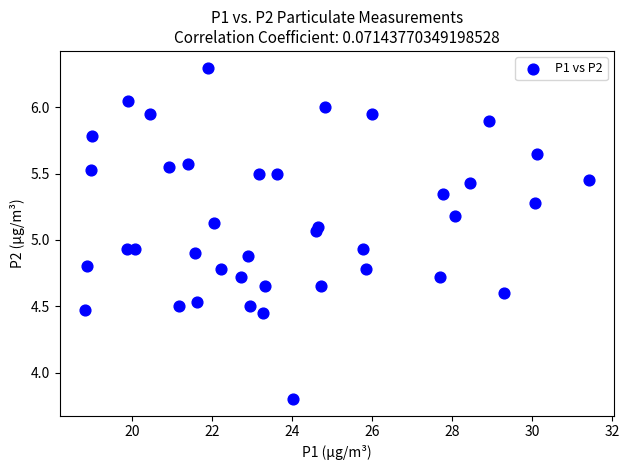

What is the range of Y values (max minus min)?

2.5